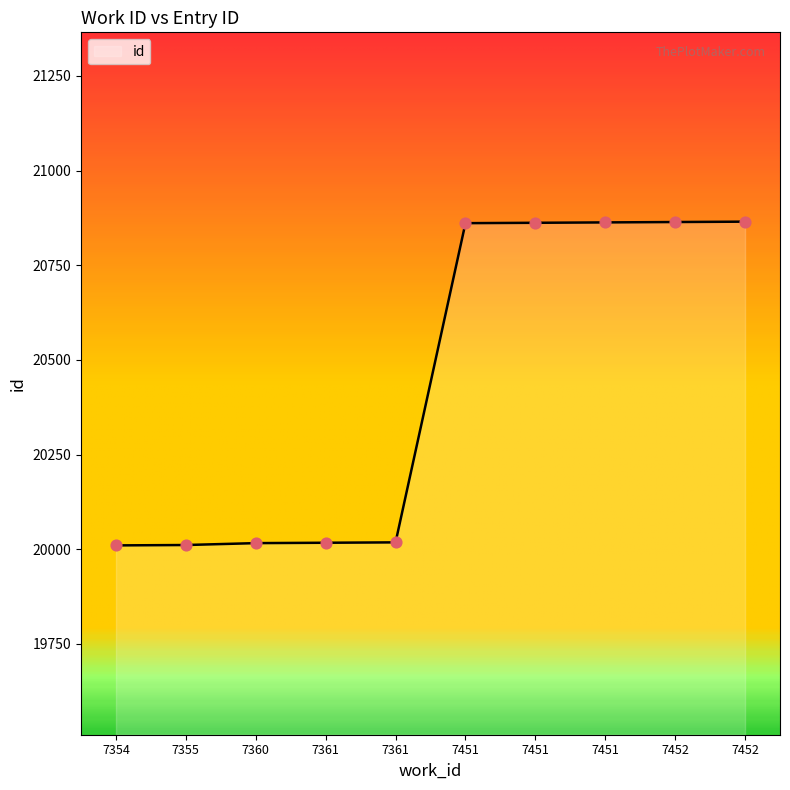

Between 7361 and 7452, which is larger?

7452